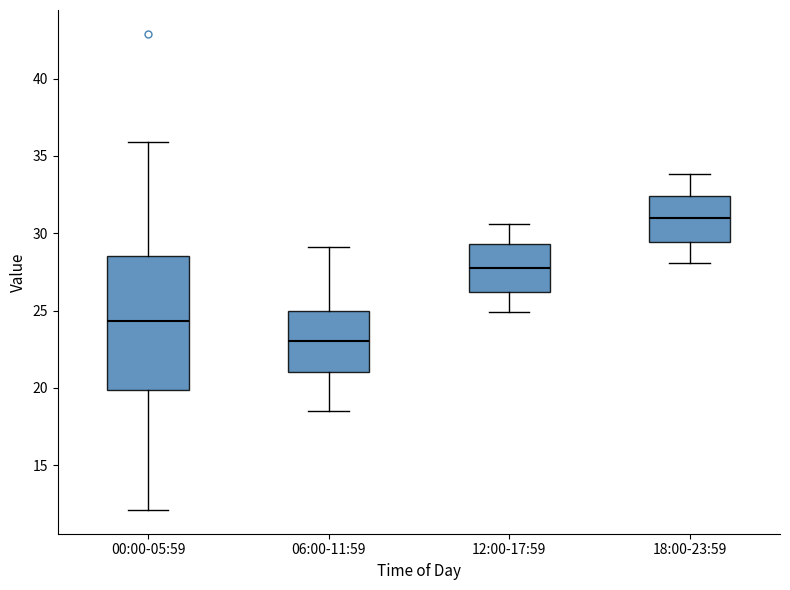

Reading left to right, read every box against the y-axis: the position of its median line, the range the box covers, and the ends of its whiskers. The values are not printed on the chart, so give them approximately, as read against the axis.

00:00-05:59: median 24.5, box 20.0 to 28.5, whiskers 12.0 to 36.0
06:00-11:59: median 23.0, box 21.0 to 25.0, whiskers 18.5 to 29.0
12:00-17:59: median 28.0, box 26.0 to 29.5, whiskers 25.0 to 30.5
18:00-23:59: median 31.0, box 29.5 to 32.5, whiskers 28.0 to 34.0